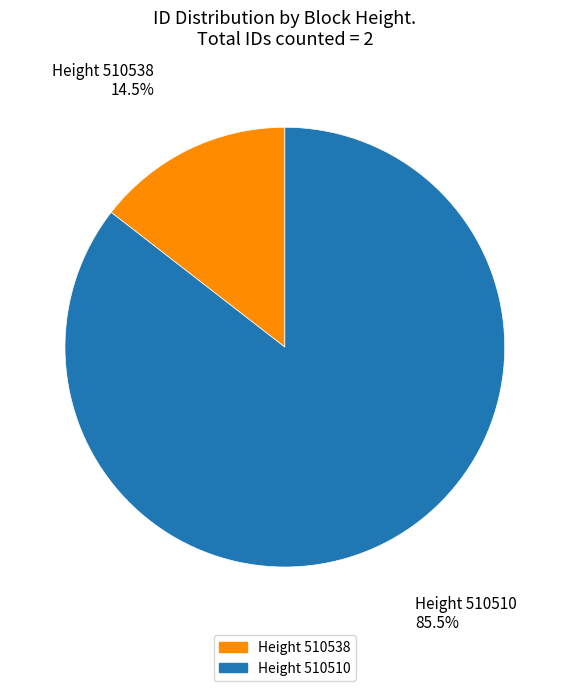

Is there a majority slice in this chart?

Yes